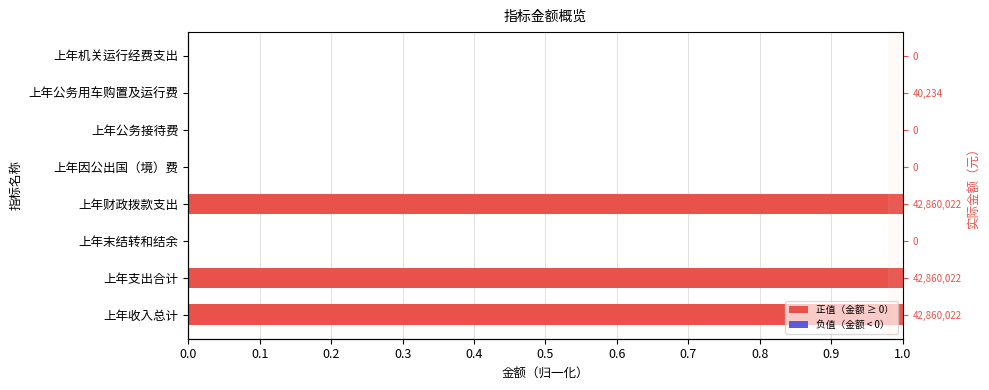

What is the difference between the maximum and minimum values?

1.0